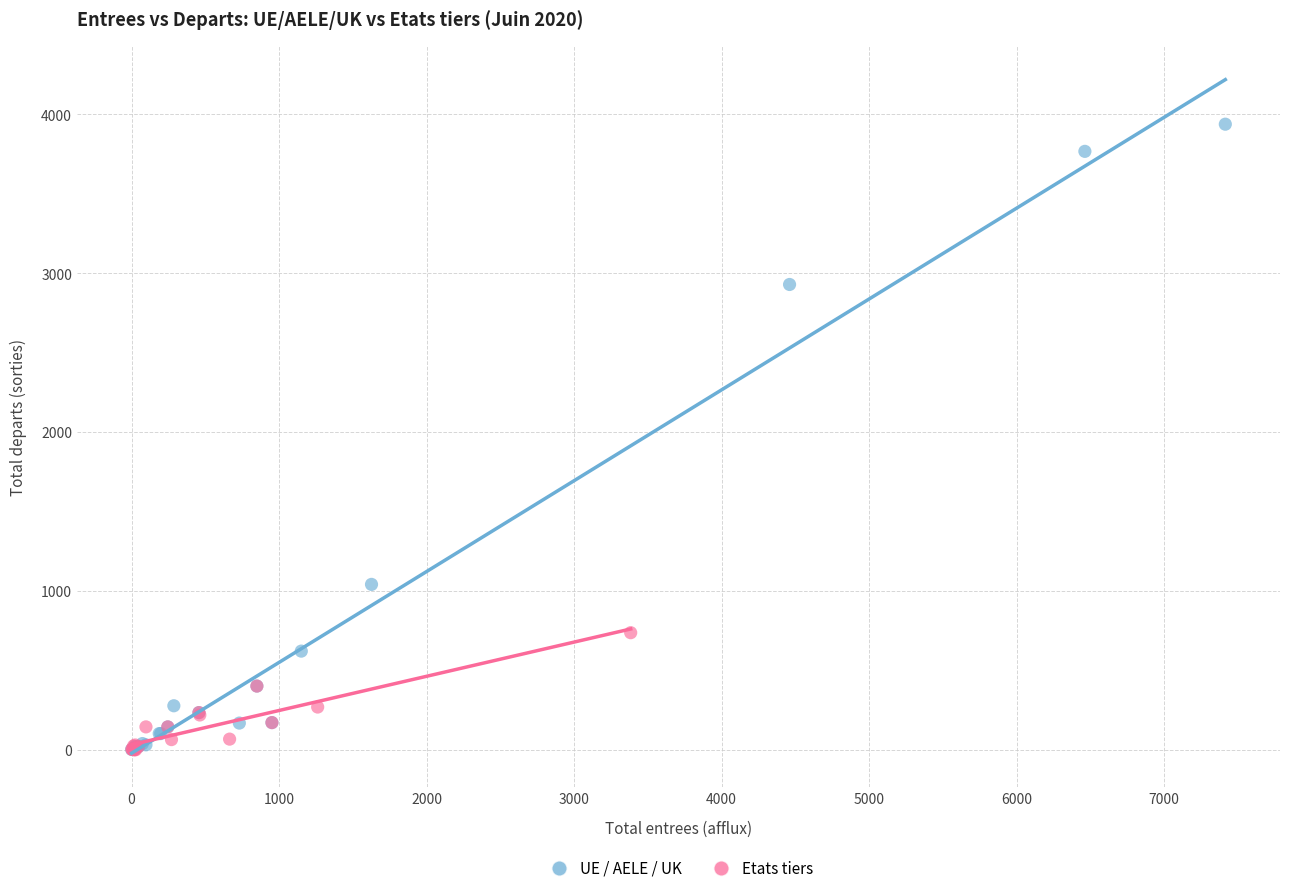

Which series has the largest Y range (max minus min)?

UE / AELE / UK